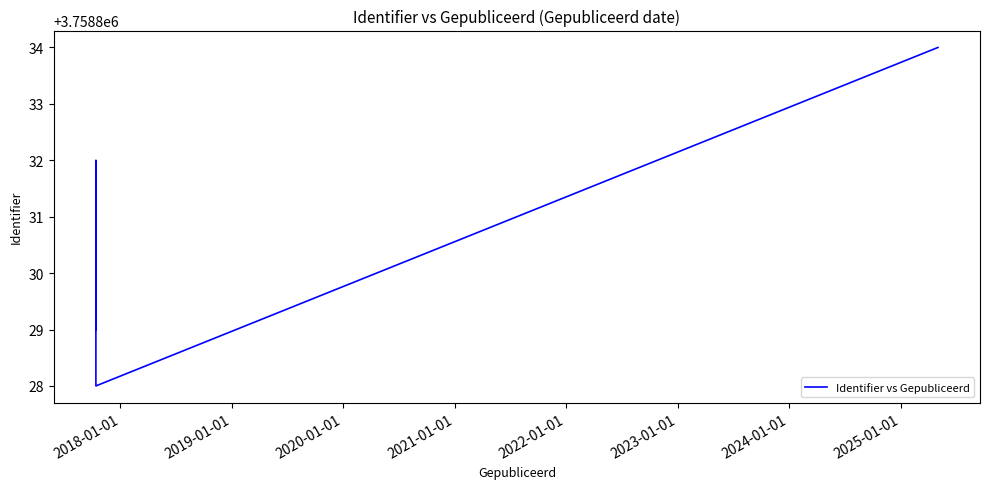

Does the chart display data point markers on the line(s)?

No